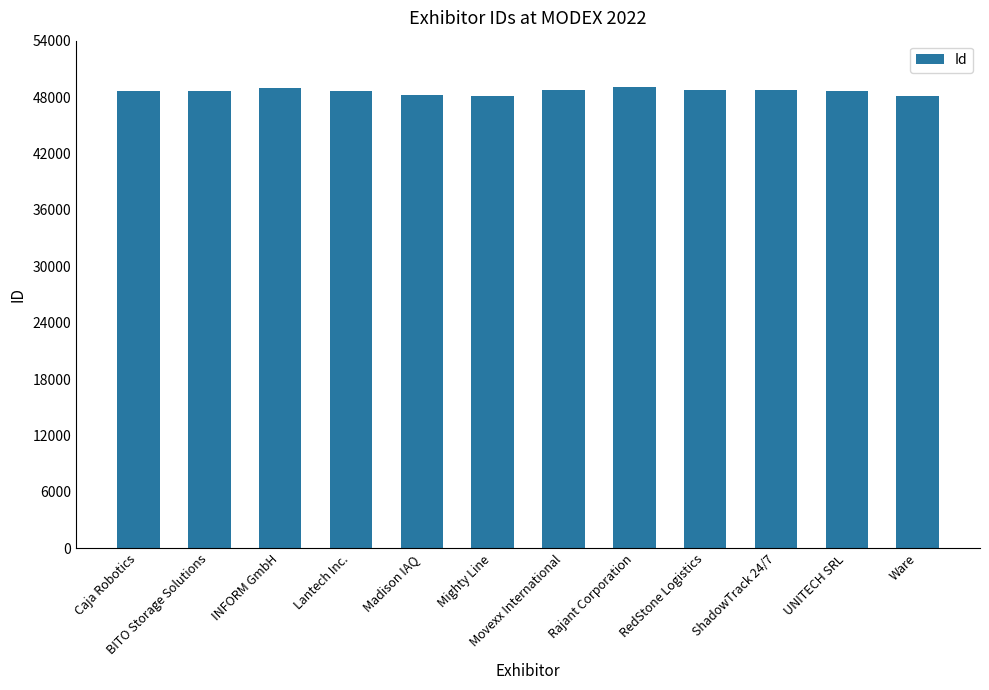

Is it true that the value at Movexx International is 48720?

True